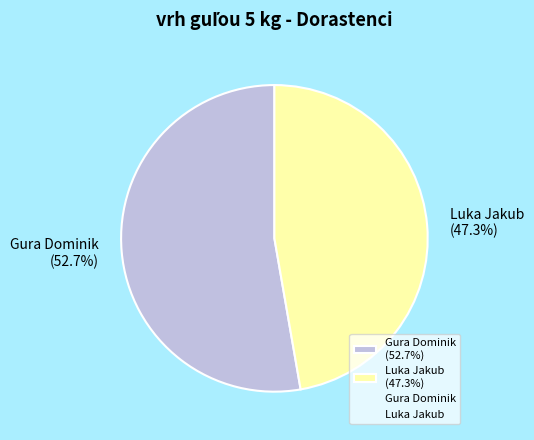

Is there a majority slice in this chart?

Yes